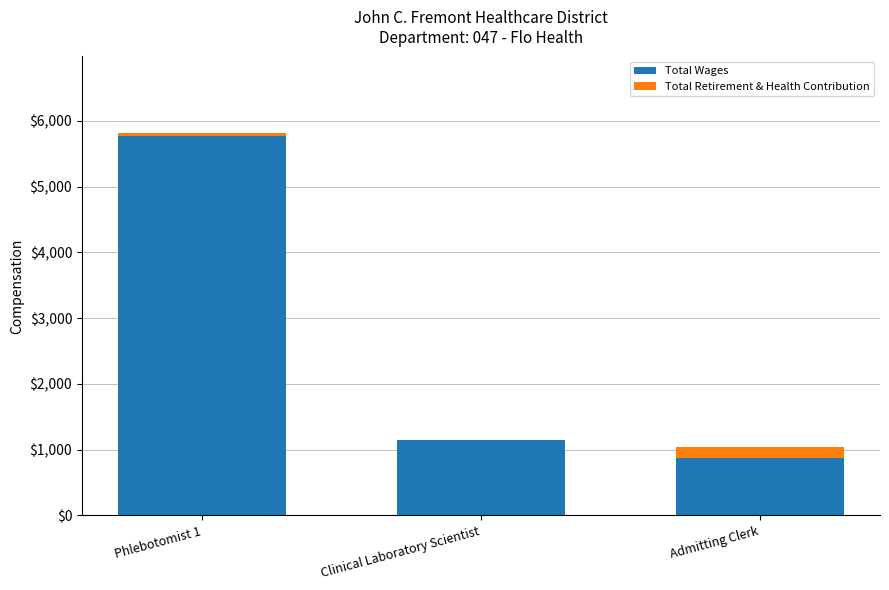

Reading left to right, what are the values for Total Wages?

Phlebotomist 1=5770	Clinical Laboratory Scientist=1147	Admitting Clerk=876